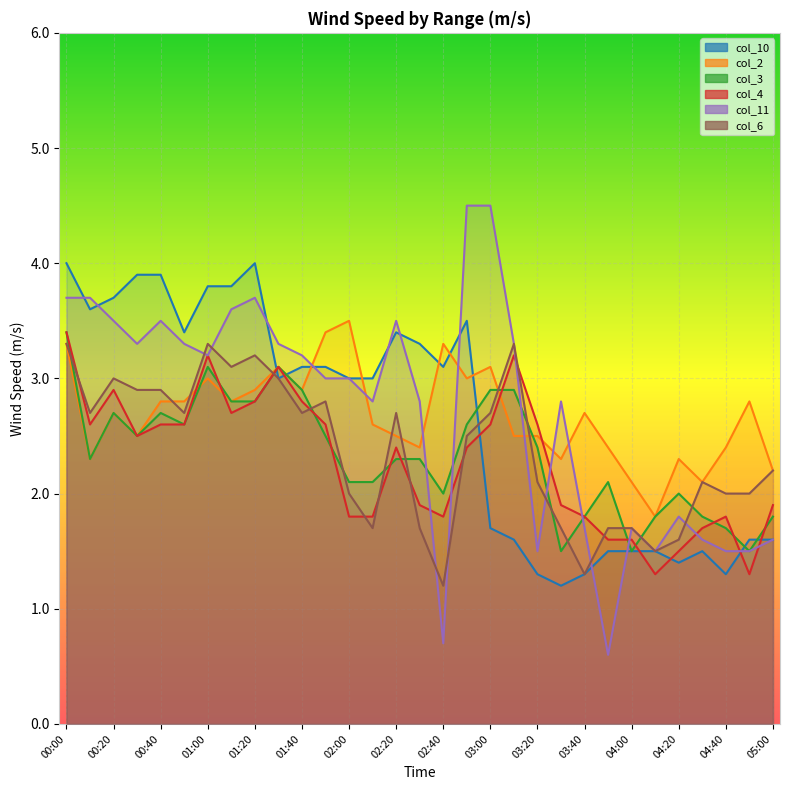

Which series has the largest total across all categories?

col_11